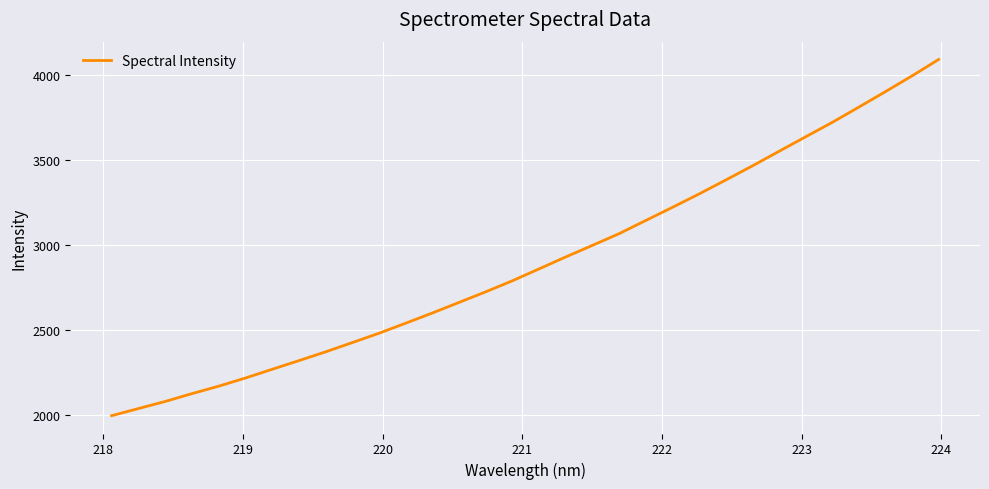

What is the minimum value shown in the chart?

1993.7